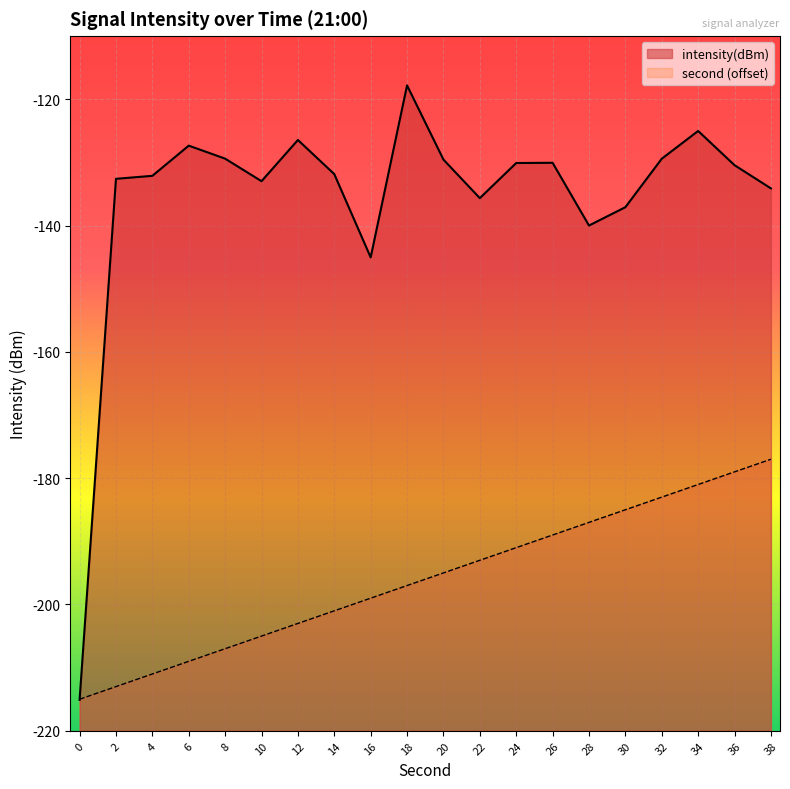

What is the sum of the second_scaled values at 18 and 10?

-402.0